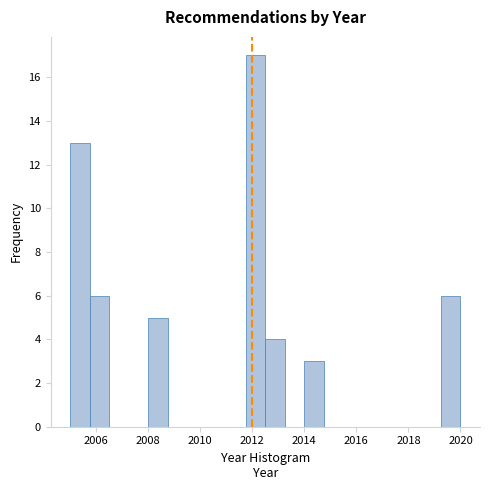

Around what value on the x-axis is the tallest bar? Give the approximate position of its centre, as read against the axis.

2012.2